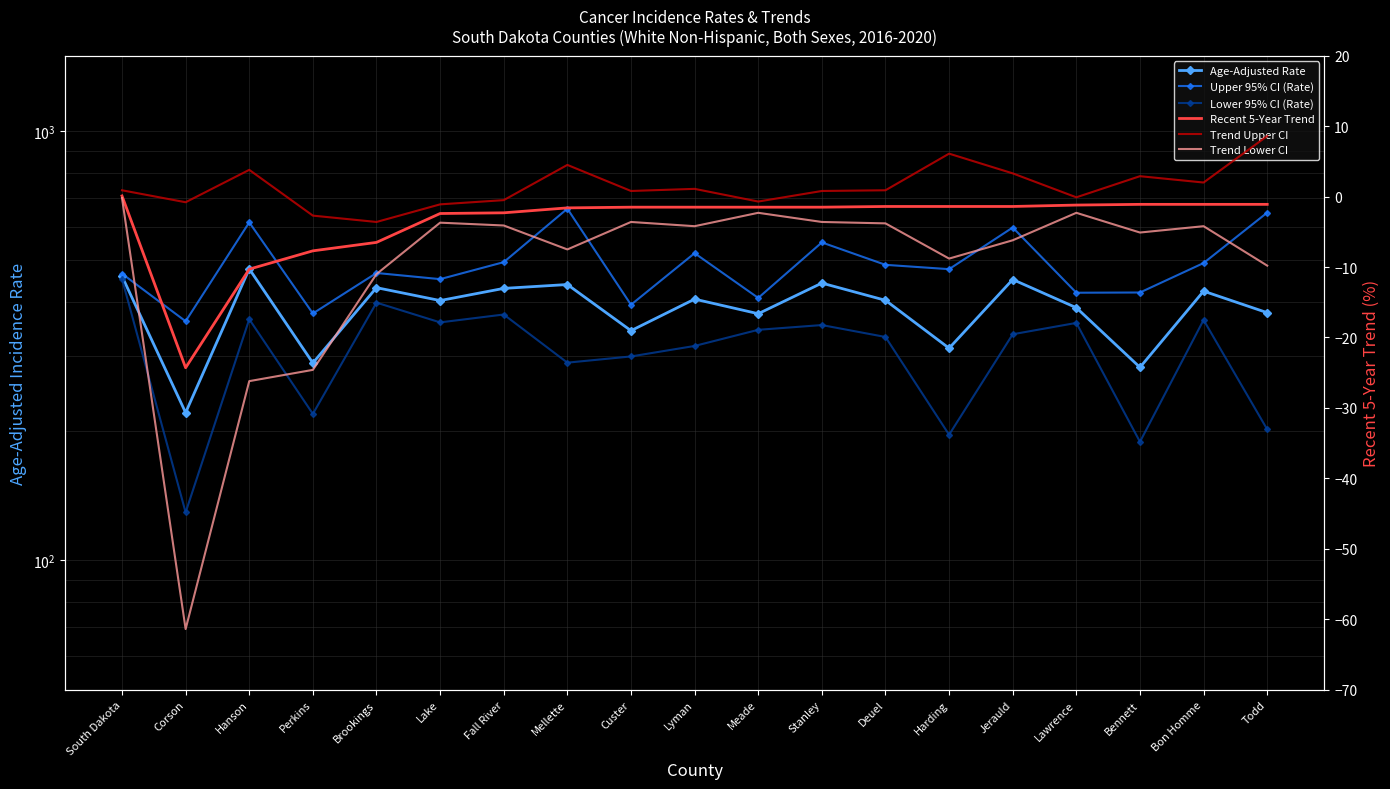

How many values in Trend Upper CI are below zero?

7